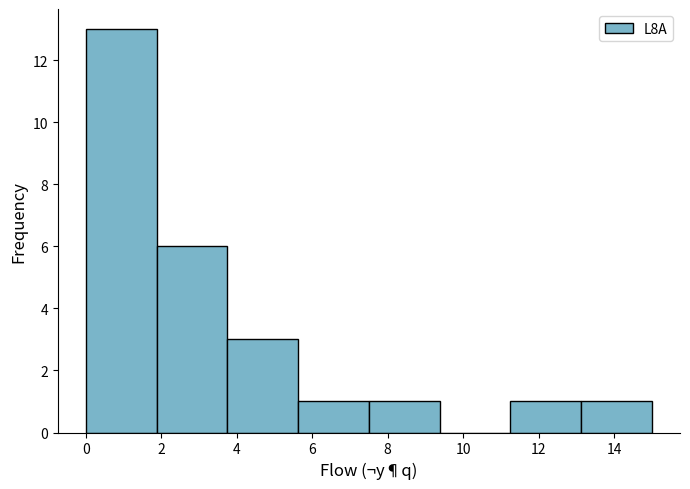

Over which range of the x-axis is the bar tallest?

0.0 to 1.8